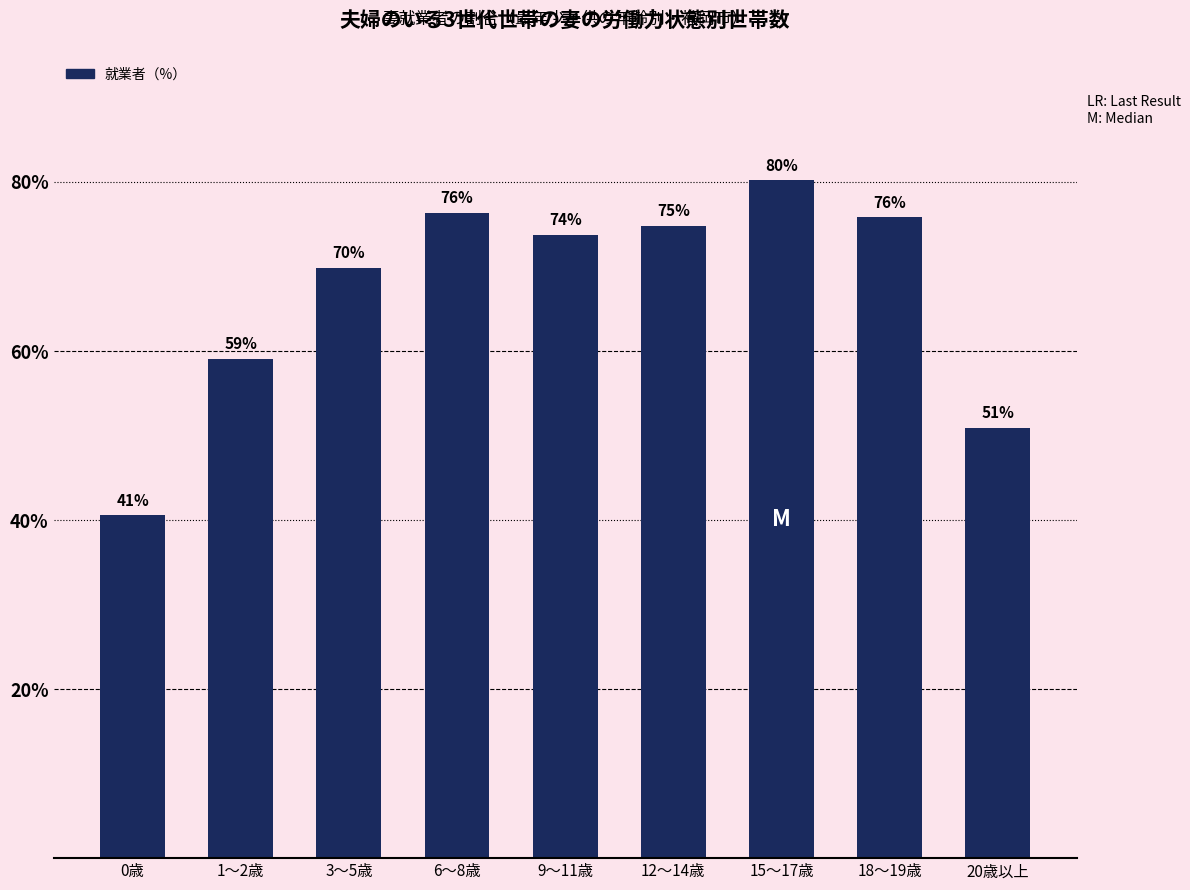

How many bars are there in total?

9